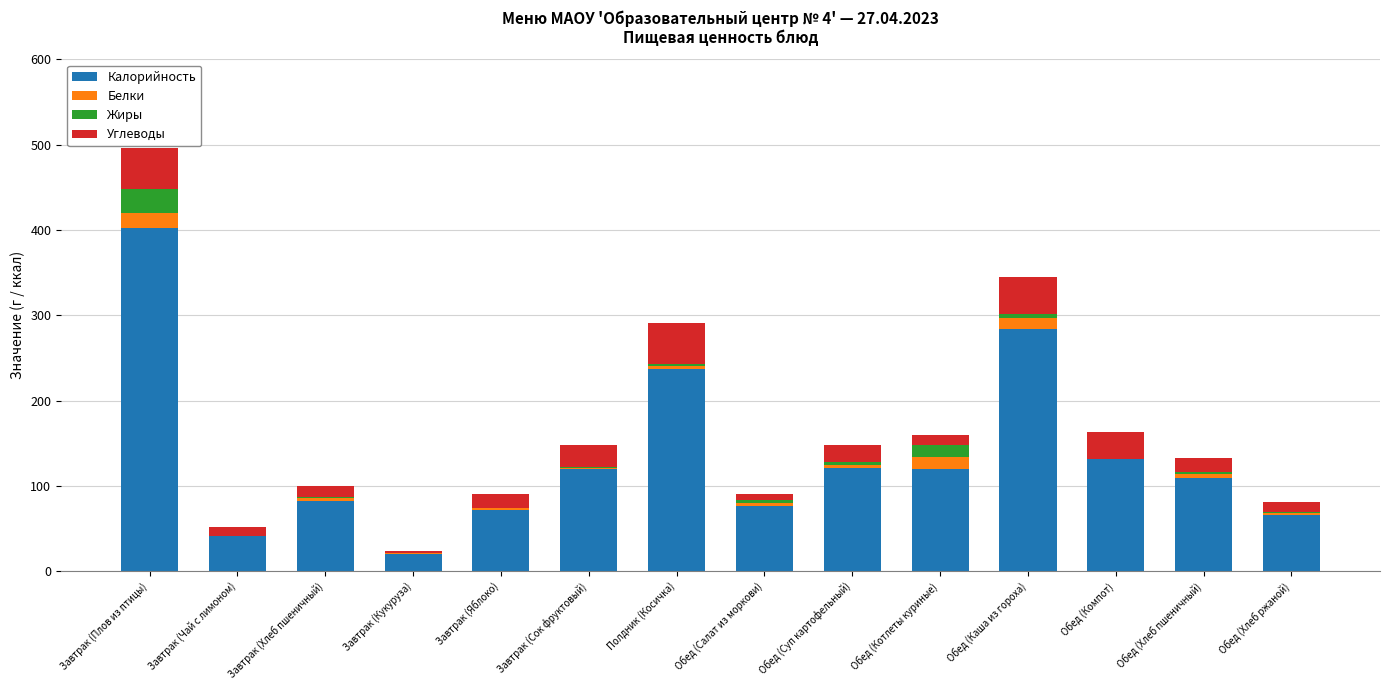

Which category has the highest value in the Калорийность series?

Завтрак (Плов из птицы)